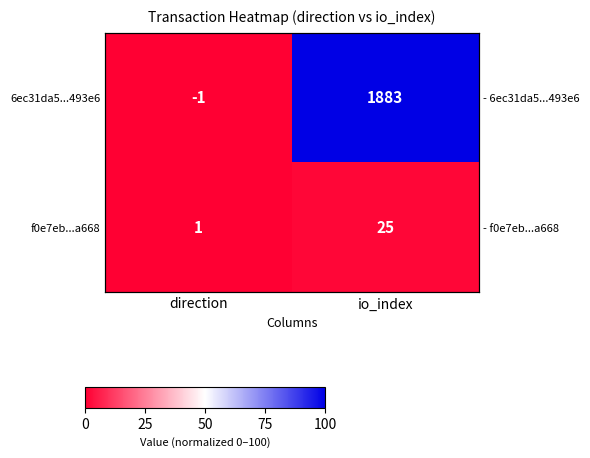

Which category has the highest value in the f0e7eb...a668 series?

io_index